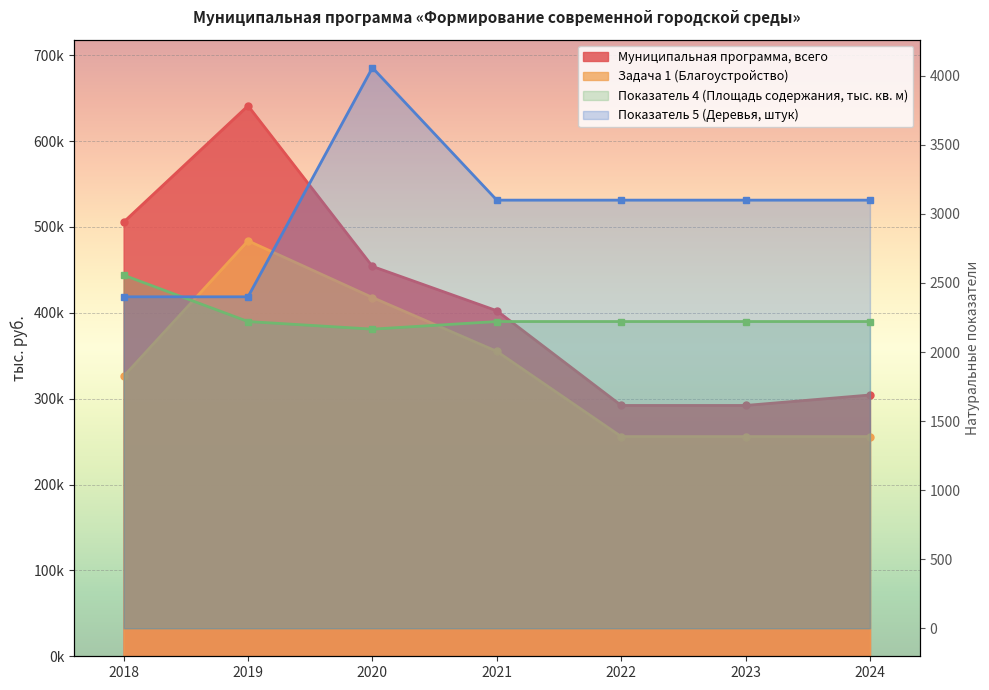

Rank the series at 2019 from lowest to highest value.

Показатель 4 (Площадь содержания, тыс. кв. м), Показатель 5 (Деревья, штук), Задача 1 (Благоустройство), Муниципальная программа, всего